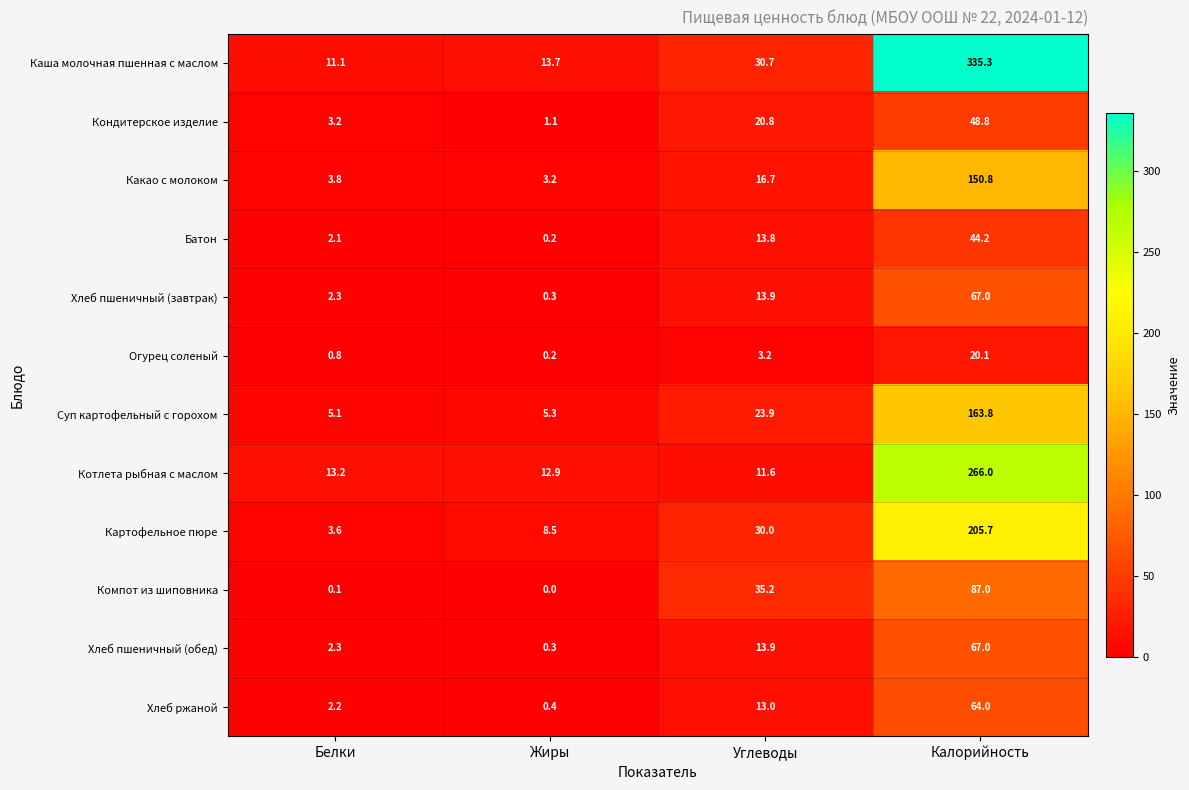

What is the difference between the Огурец соленый values at Белки and Жиры?

0.6